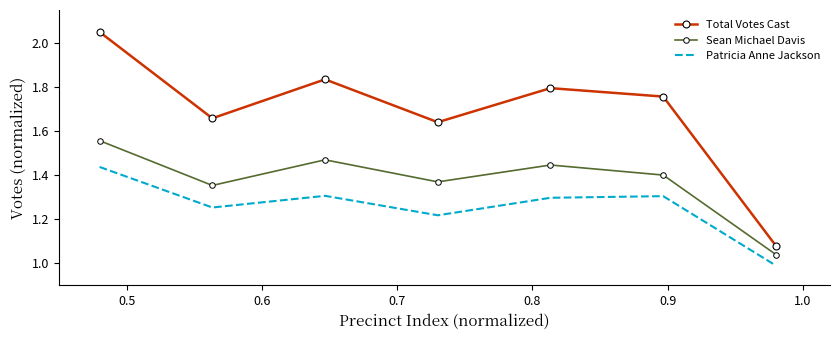

Which series has the largest total across all categories?

Total Votes Cast